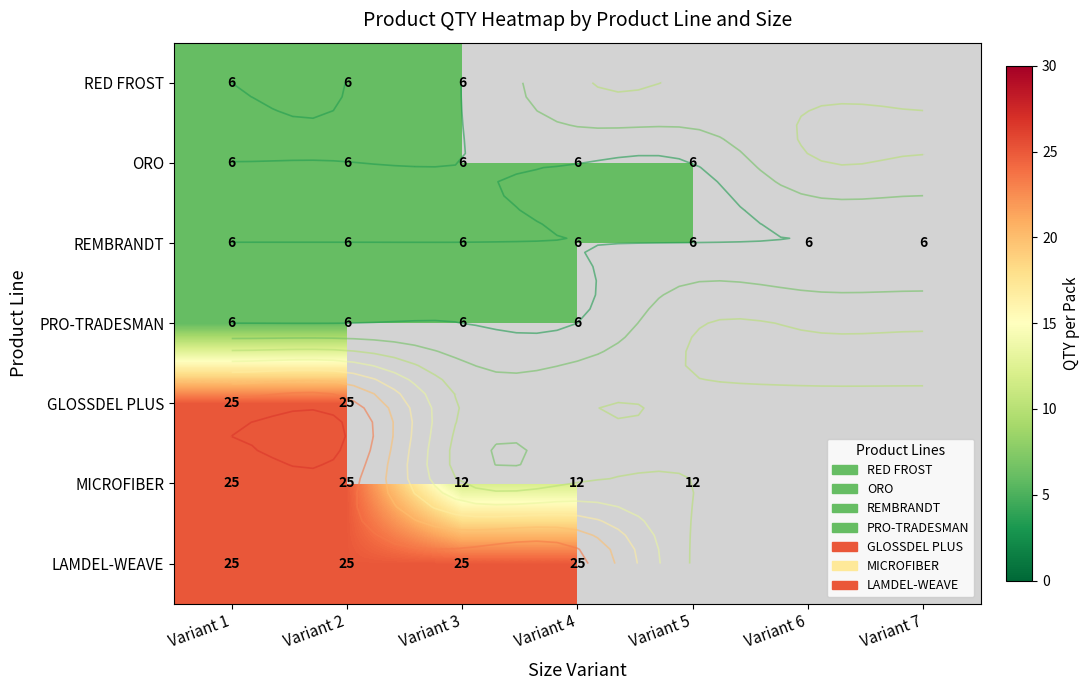

What is the smallest value displayed?

6.0